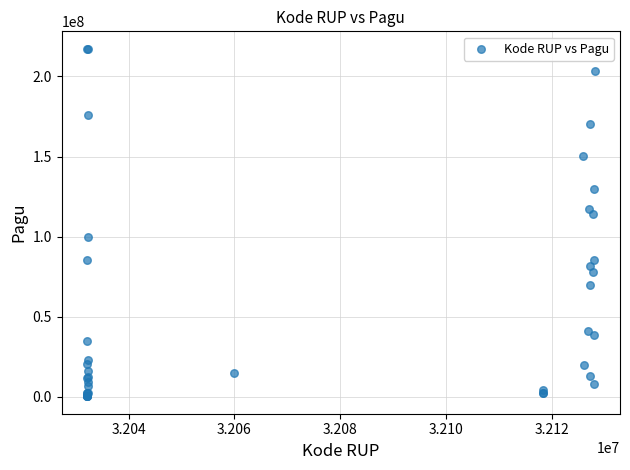

What Y value in the scatter plot is closest to 108830000?

114296000